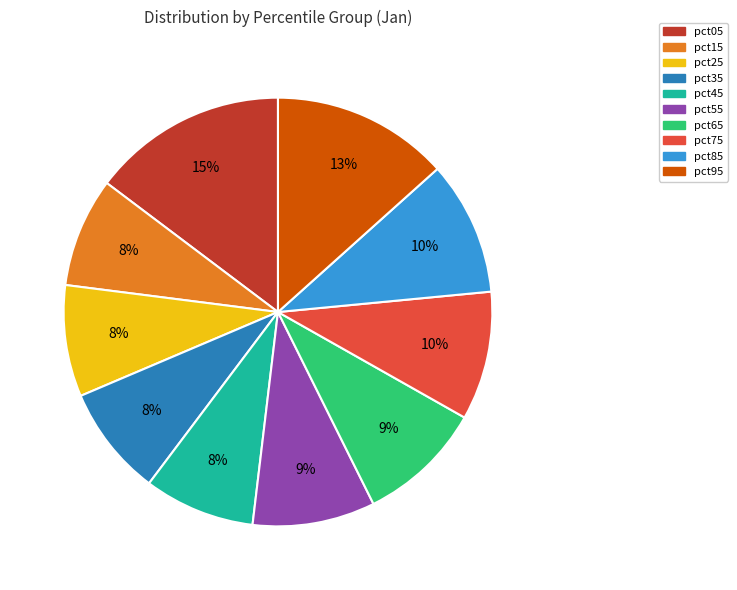

True or false: pct55 accounts for 9% of the total.

True